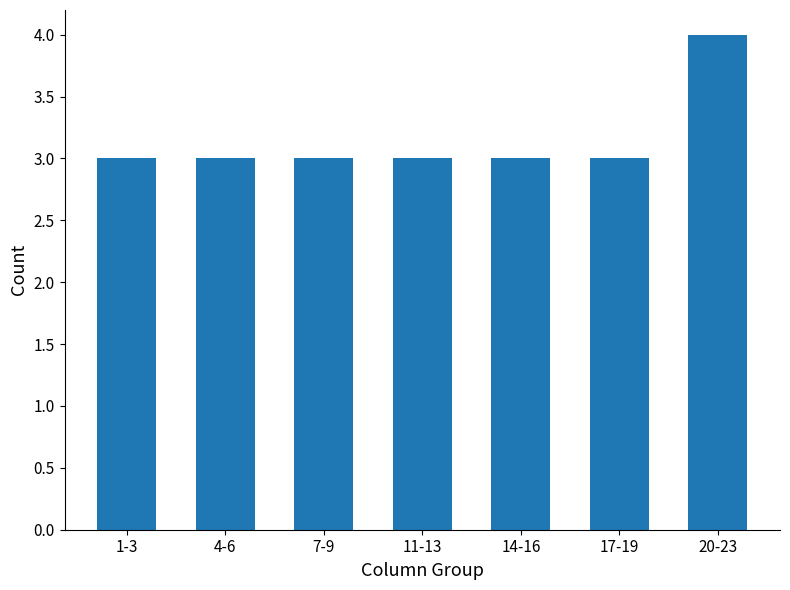

Reading right to left, list all the values displayed in this chart.

20-23=4	17-19=3	14-16=3	11-13=3	7-9=3	4-6=3	1-3=3